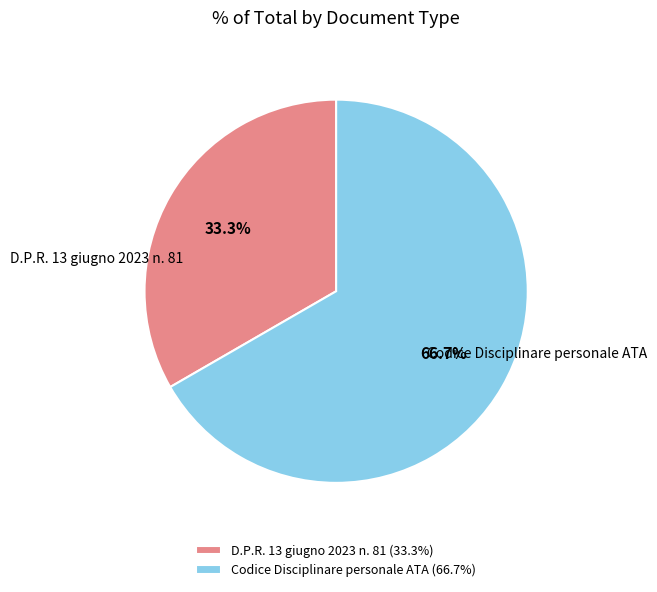

Combined, do D.P.R. 13 giugno 2023 n. 81 and Codice Disciplinare personale ATA account for over 50%?

Yes